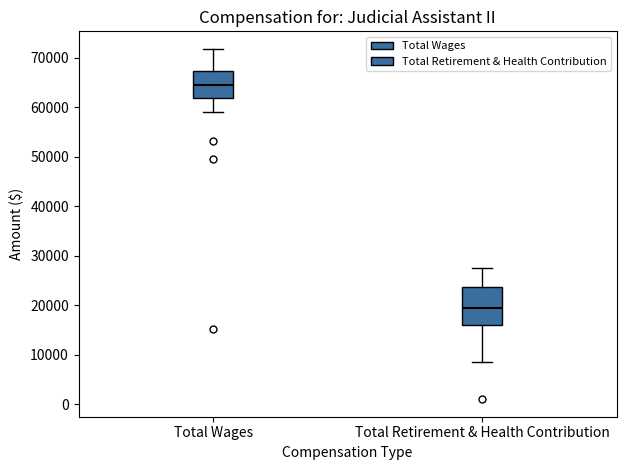

Reading left to right, transcribe this box plot: for each box, give where its median line is, the range the box spans, and where its two whiskers end, as read against the y-axis. The values are not printed on the chart, so give them approximately, as read against the axis.

Total Wages: median 65000, box 62000 to 67000, whiskers 59000 to 72000
Total Retirement & Health Contribution: median 19000, box 16000 to 24000, whiskers 9000 to 28000